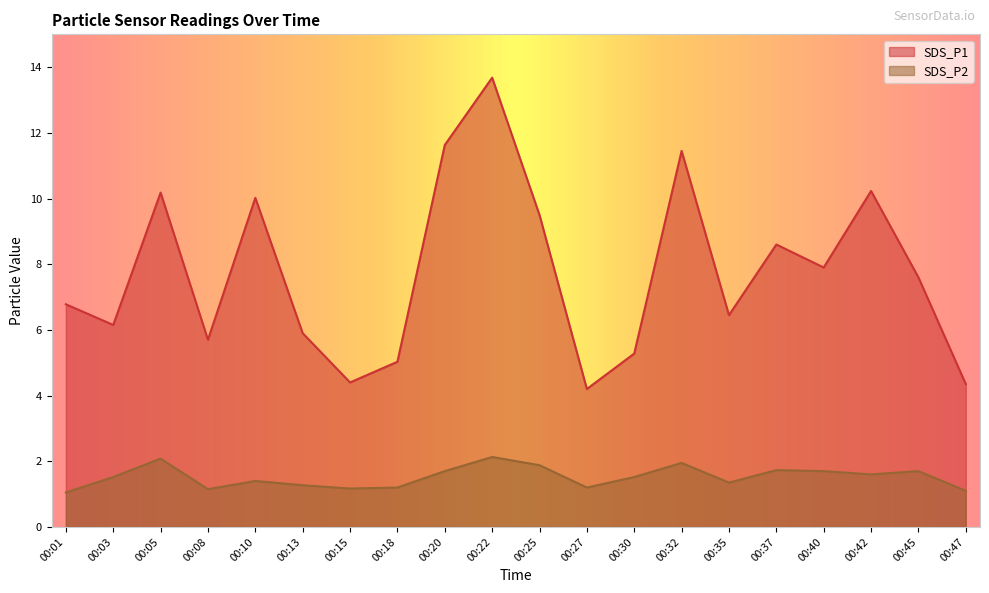

Reading left to right, what are all the values shown in this chart?

SDS_P1: 00:01=6.8	00:03=6.2	00:05=10.2	00:08=5.7	00:10=10.0	00:13=5.9	00:15=4.4	00:18=5.0	00:20=11.6	00:22=13.7	00:25=9.5	00:27=4.2	00:30=5.3	00:32=11.4	00:35=6.5	00:37=8.6	00:40=7.9	00:42=10.2	00:45=7.6	00:47=4.3
SDS_P2: 00:01=1.1	00:03=1.5	00:05=2.1	00:08=1.1	00:10=1.4	00:13=1.3	00:15=1.2	00:18=1.2	00:20=1.7	00:22=2.1	00:25=1.9	00:27=1.2	00:30=1.5	00:32=1.9	00:35=1.4	00:37=1.7	00:40=1.7	00:42=1.6	00:45=1.7	00:47=1.1